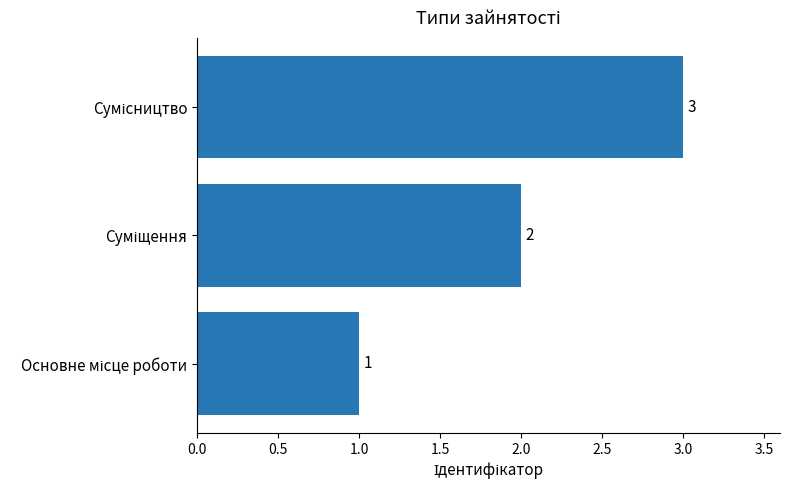

What is the sum of all values?

6